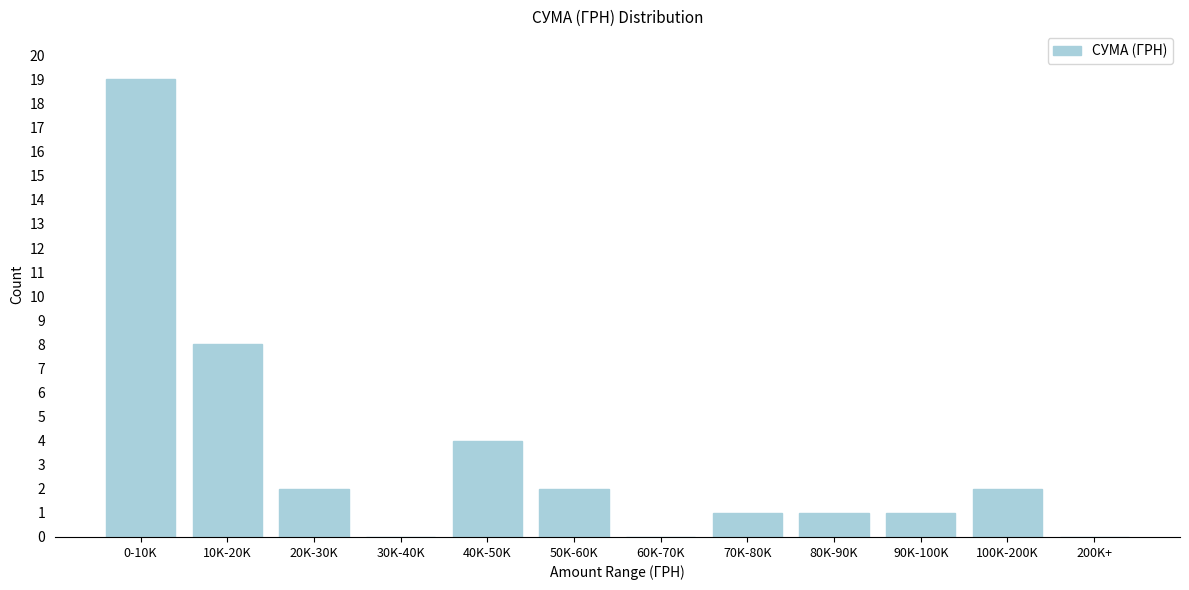

Reading left to right, extract all data points from this chart.

0-10K=19	10K-20K=8	20K-30K=2	30K-40K=0	40K-50K=4	50K-60K=2	60K-70K=0	70K-80K=1	80K-90K=1	90K-100K=1	100K-200K=2	200K+=0